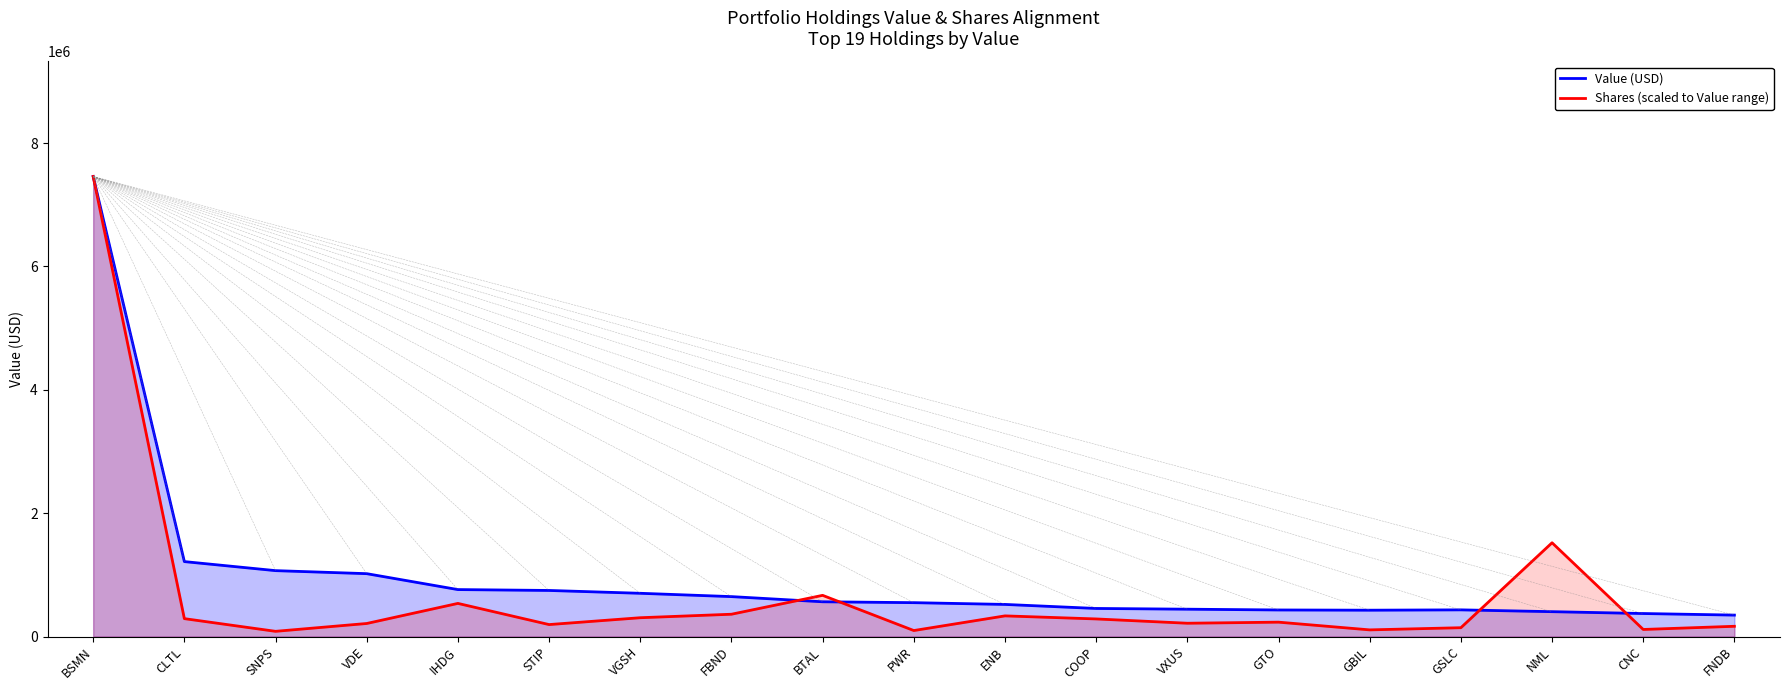

True or false: Value (USD) and Shares (scaled to Value range) intersect in this chart.

True